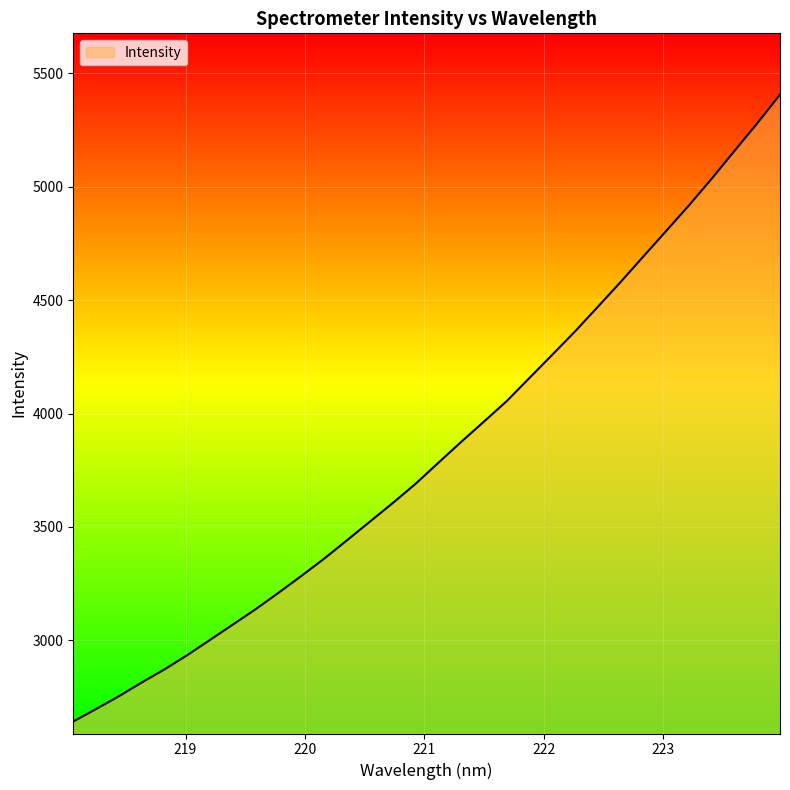

What is the difference between the maximum and minimum values?

2763.5